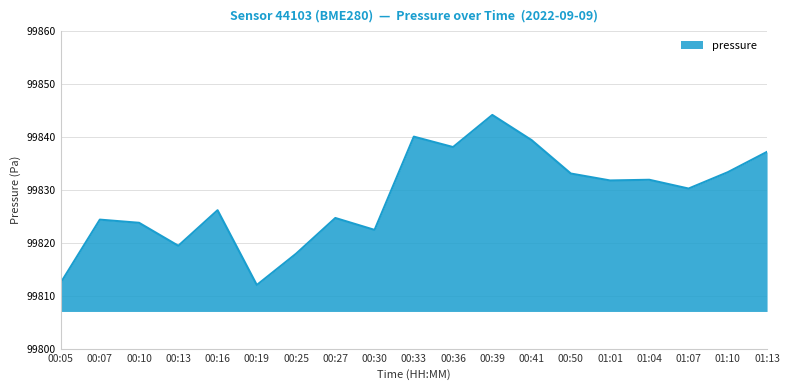

Does the chart have visible grid lines?

Yes